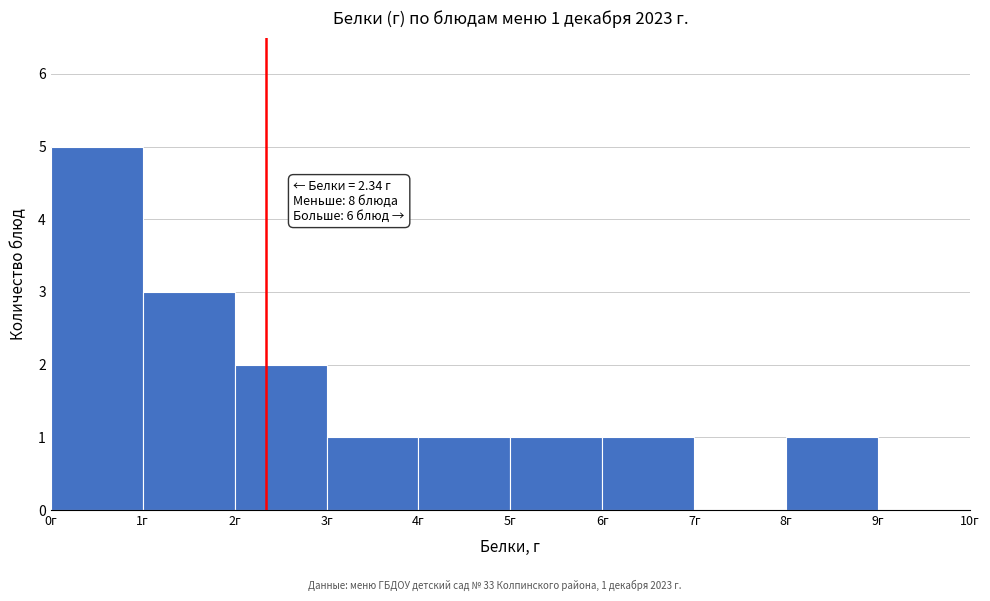

Which range on the x-axis has the tallest bar?

0 to 1